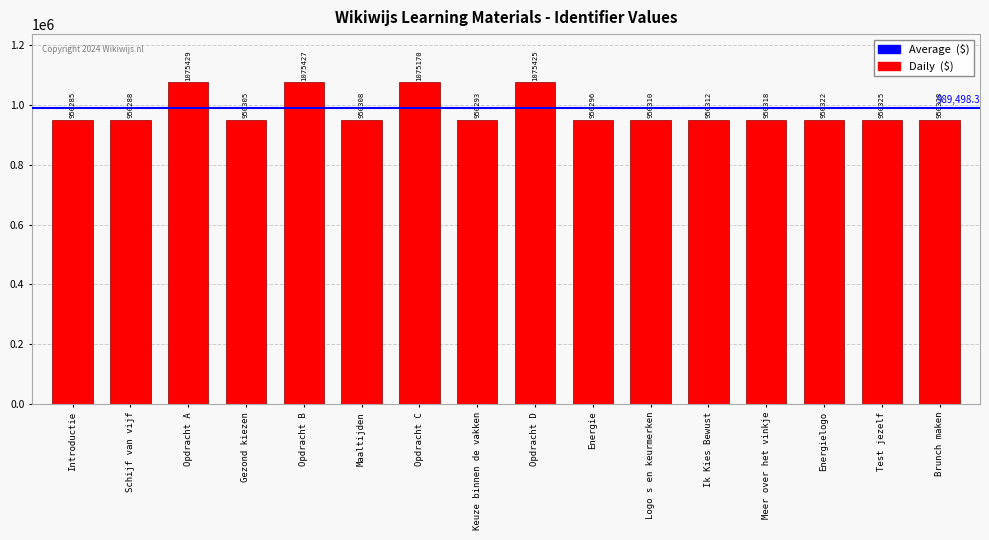

Between Gezond kiezen and Energielogo, which is larger?

Energielogo